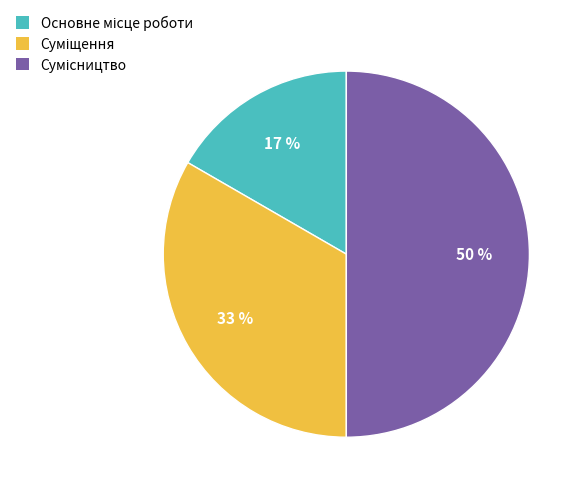

To the nearest percent, what is the difference between the largest and smallest slice percentages?

33%